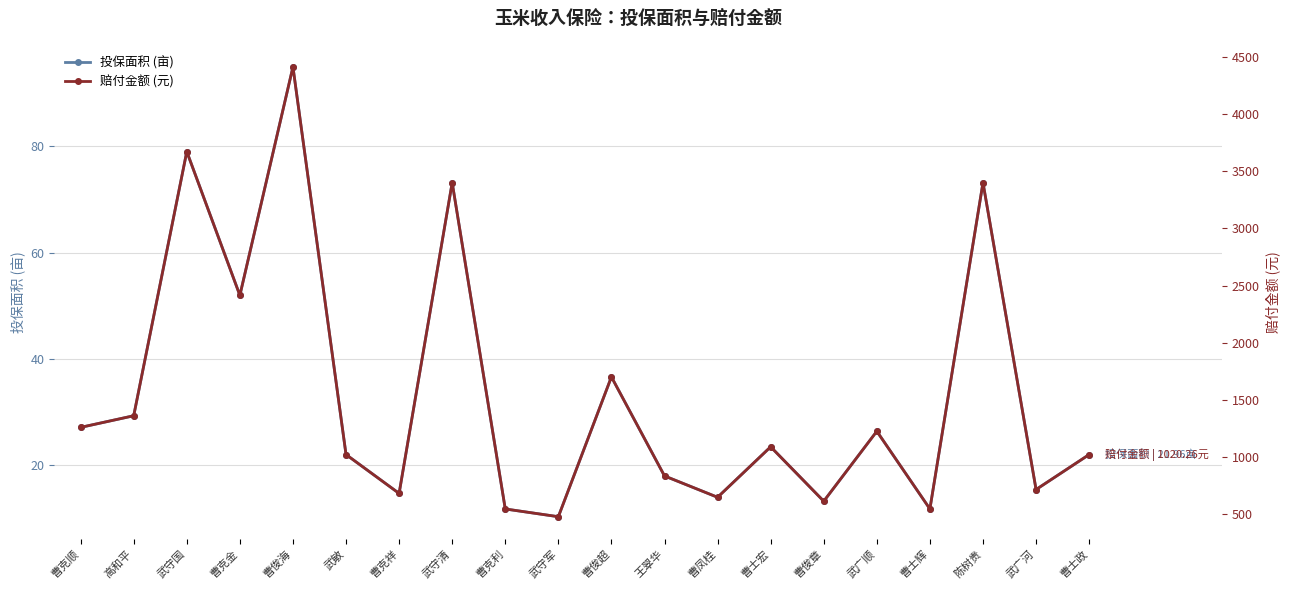

What is the label of the 19th point from the left?

武广河